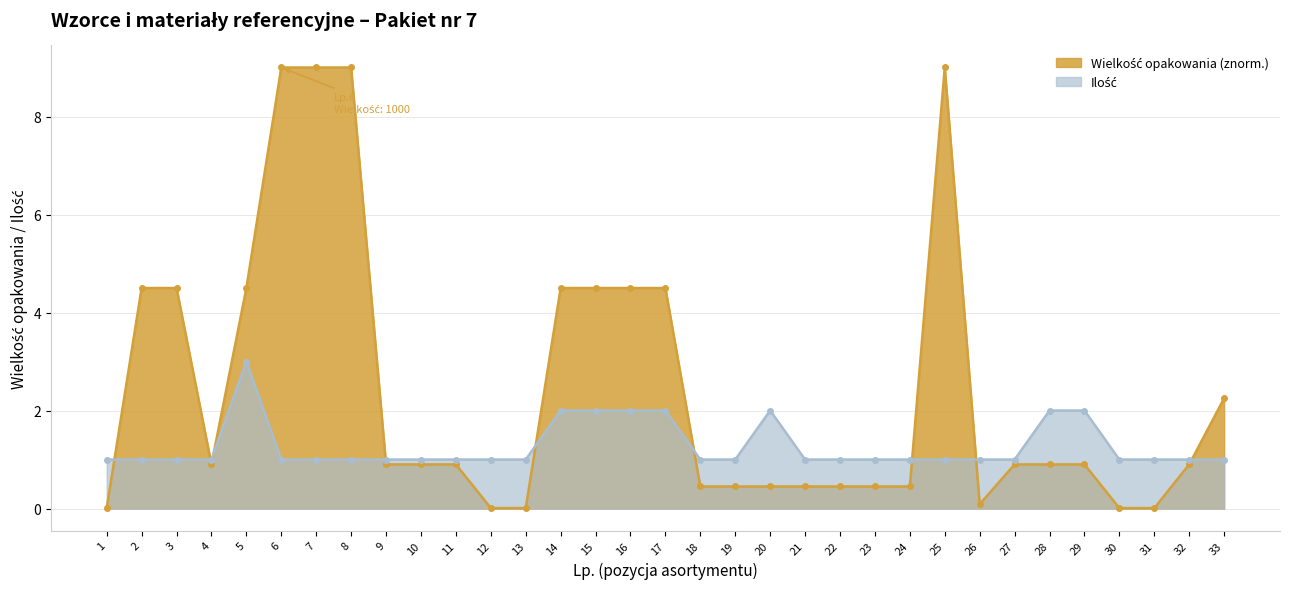

What is the difference between the second highest and second lowest values in the Wielkość opakowania series?

9.0